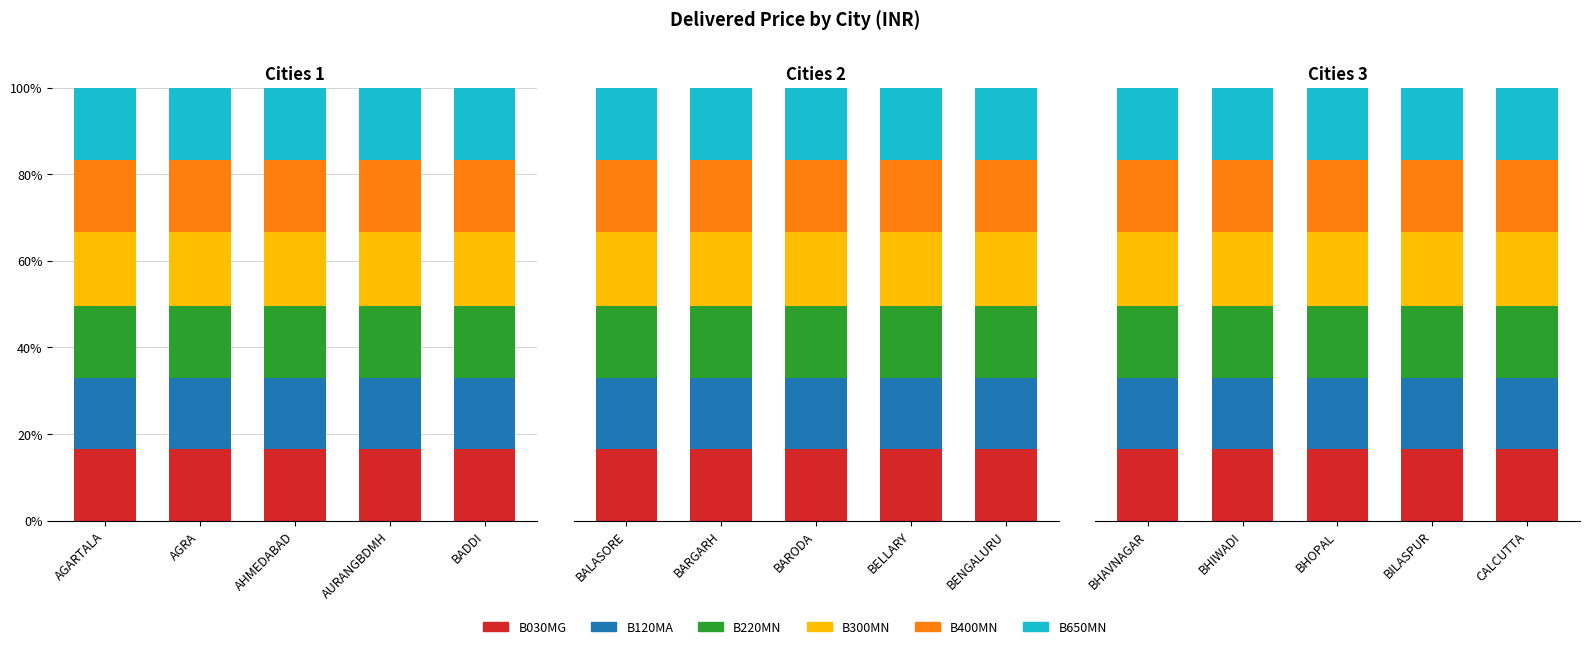

Which category has the lowest value in the B400MN series?

BILASPUR